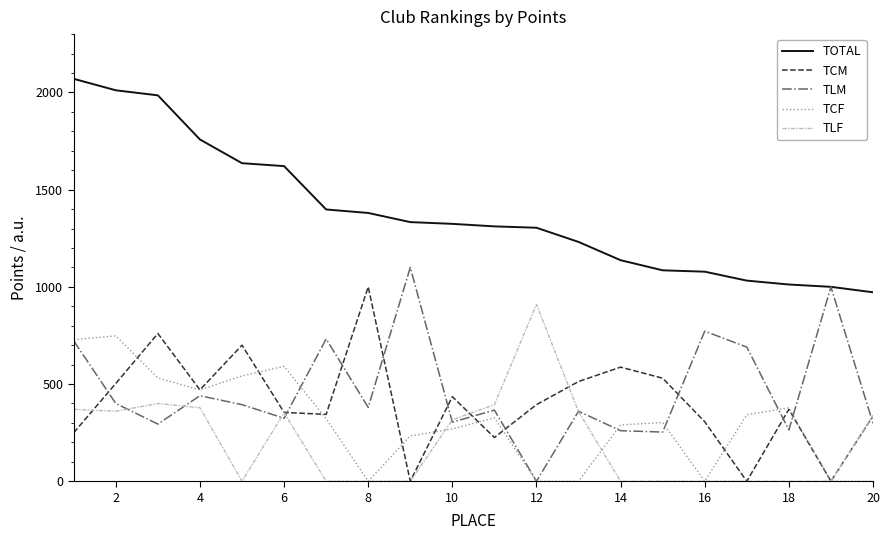

What is the greatest value displayed?

2070